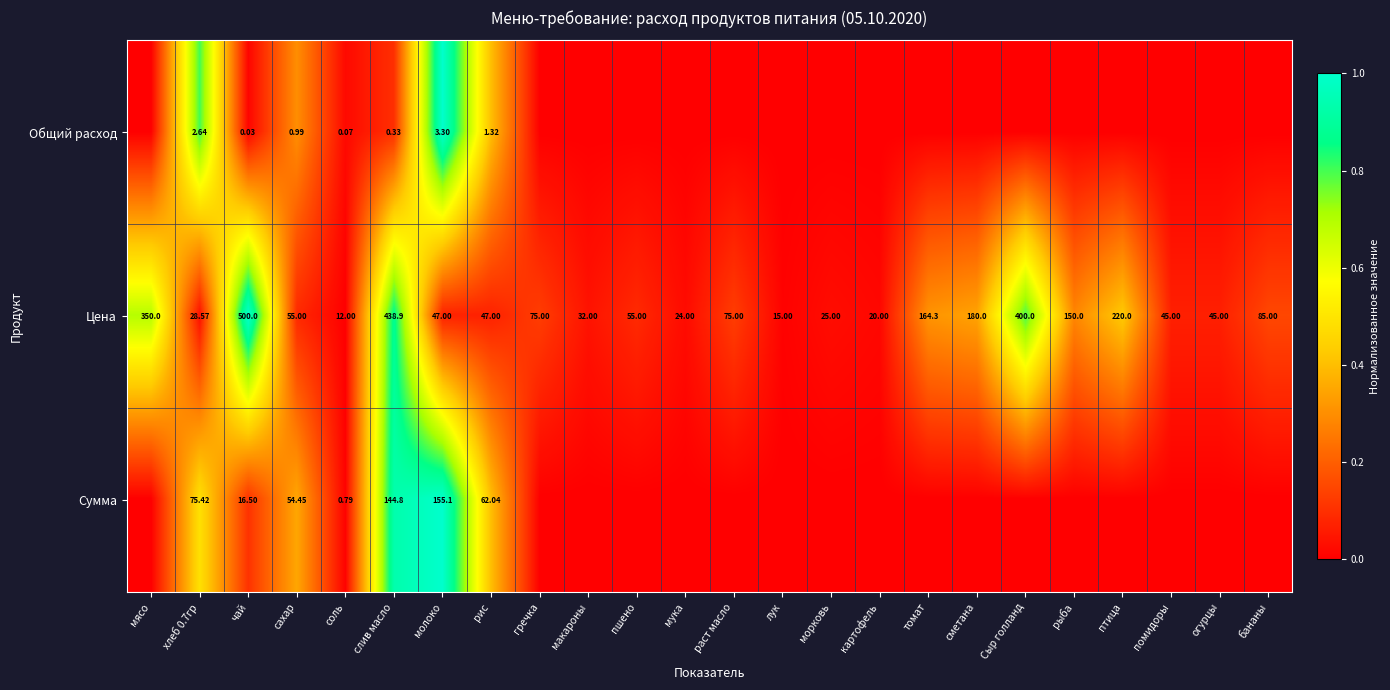

The value of Сумма at слив масло is 0.4. True or false?

False